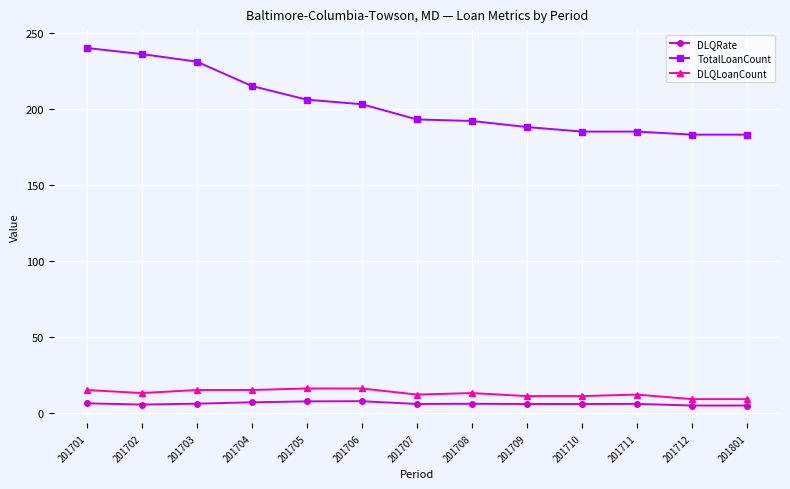

True or false: DLQRate and TotalLoanCount intersect in this chart.

False